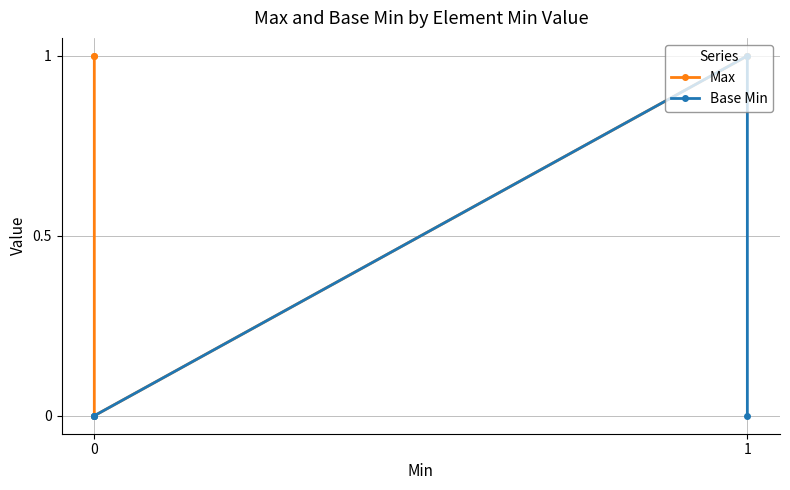

How many lines are shown in the chart?

2